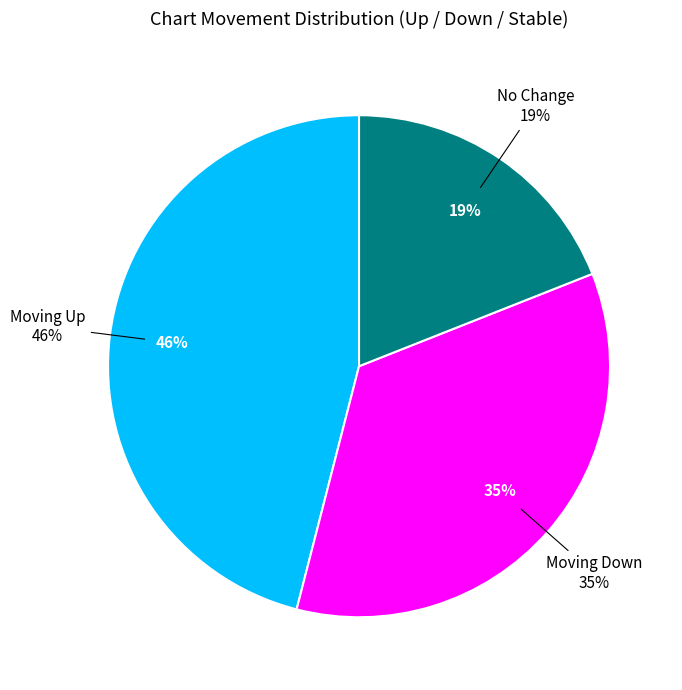

What is the largest slice in the pie chart?

up